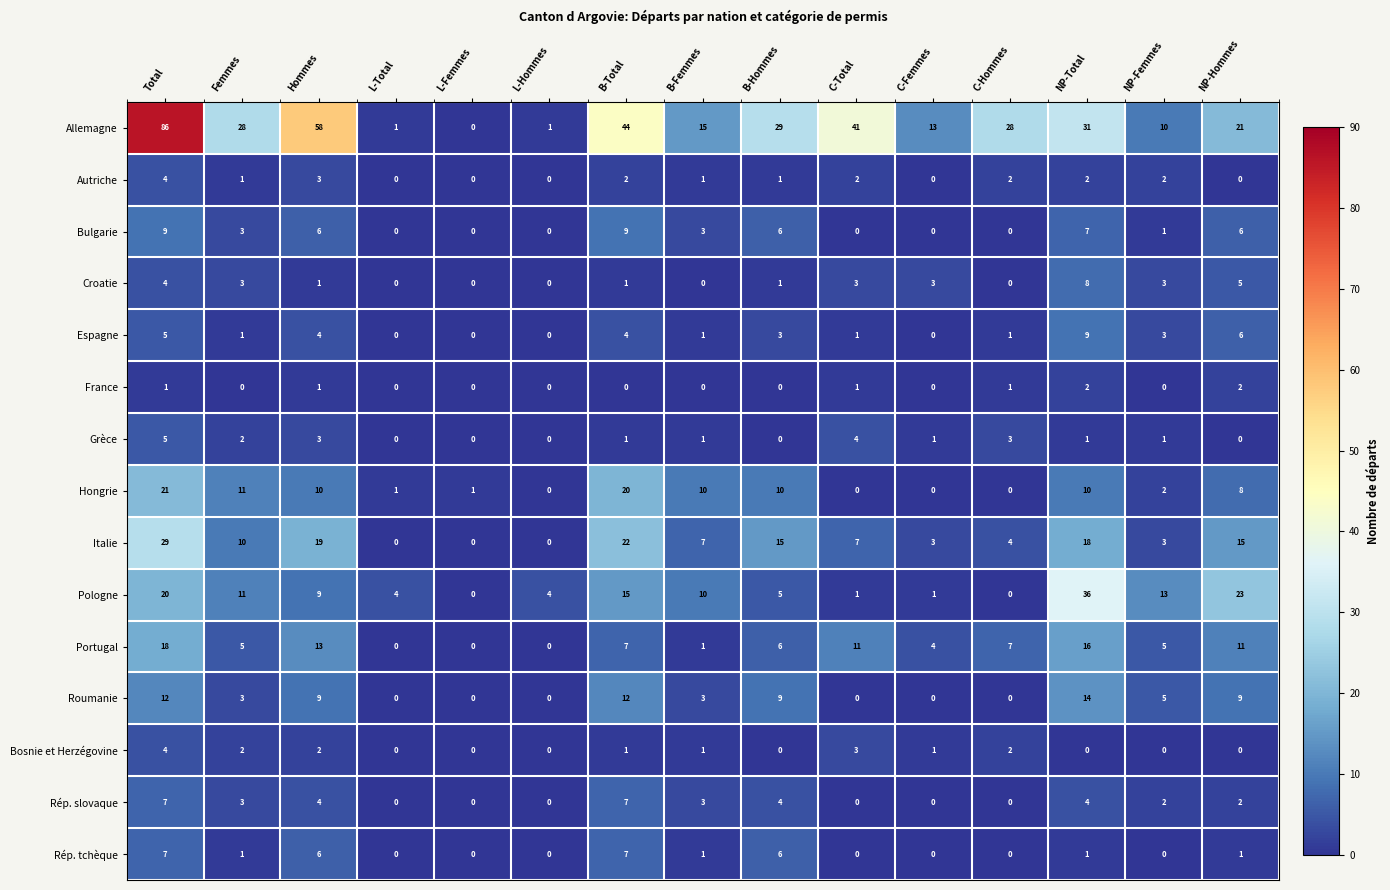

What is the spread (max minus min) of values at B-Hommes?

29